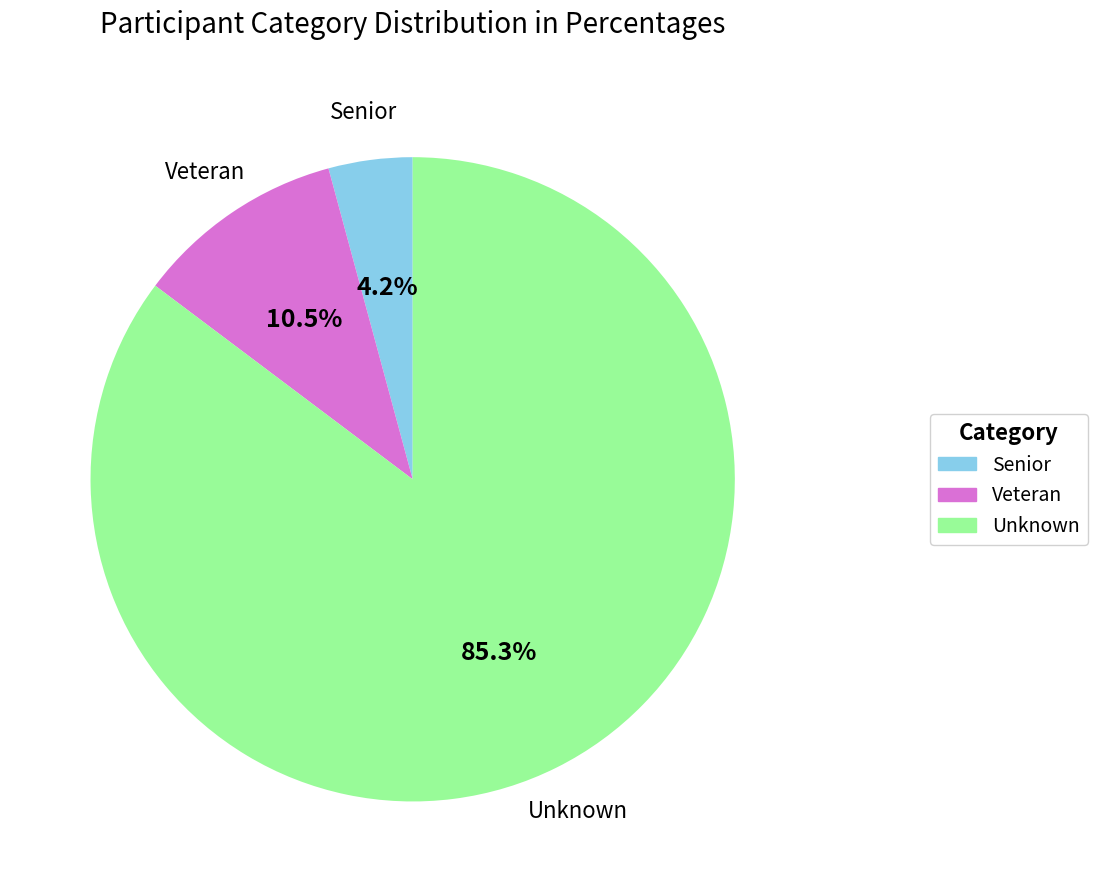

To the nearest percent, what is the combined percentage of Veteran and Senior?

15%